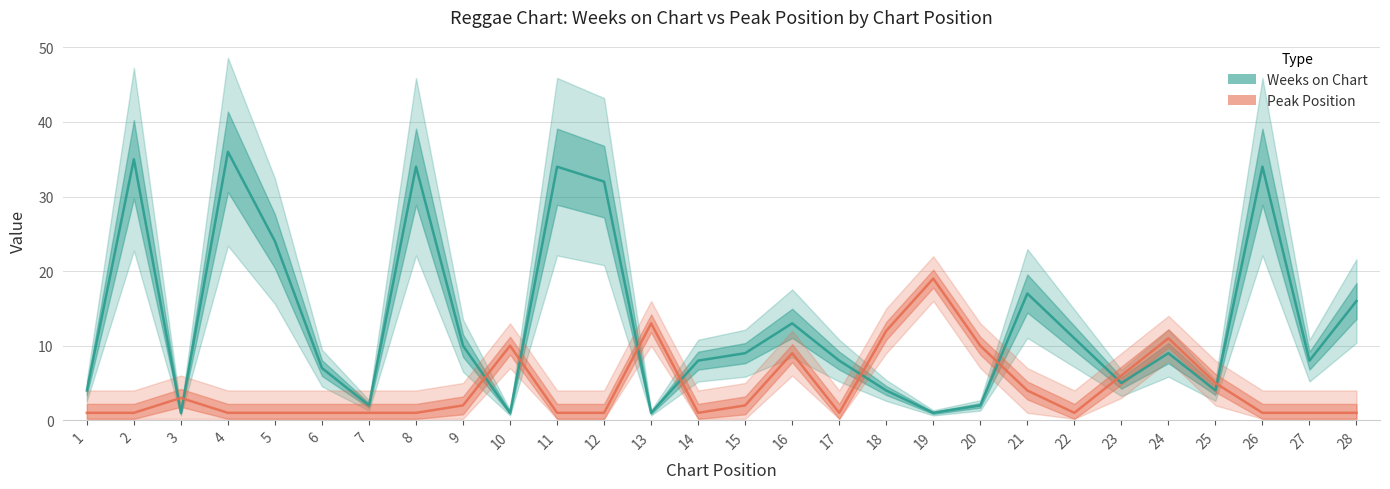

What is the difference between the Peak Position values at 16 and 20?

1